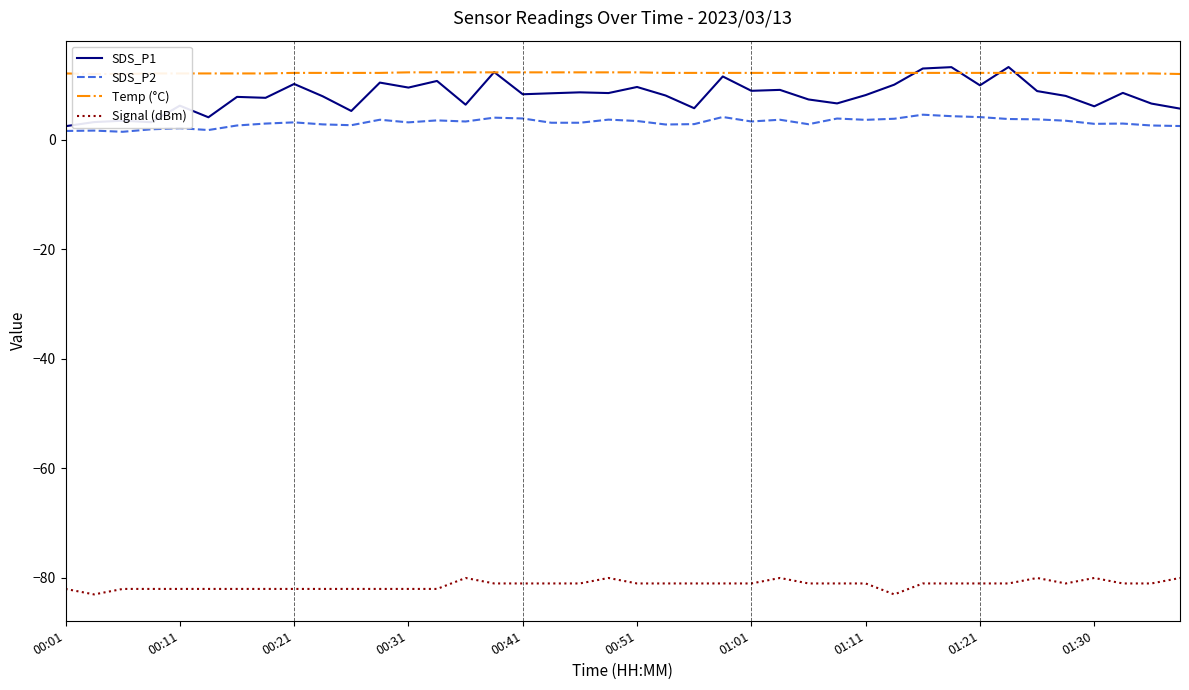

How many categories are shown in the chart?

40